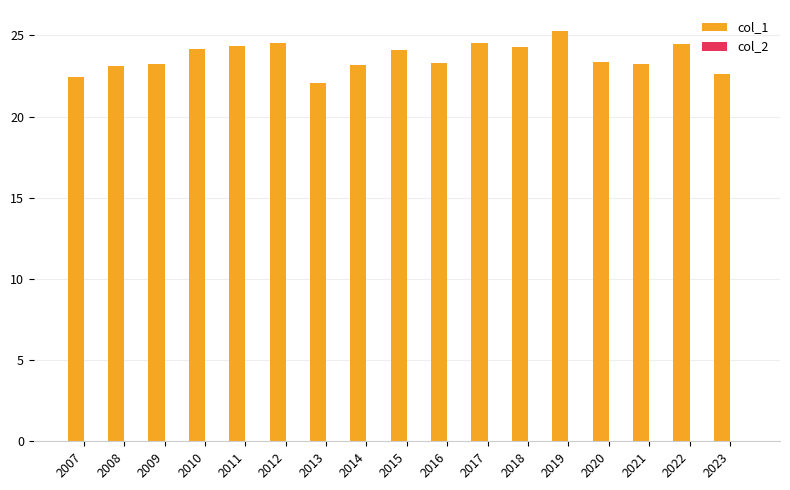

At which category is the sum across all series the highest?

2019